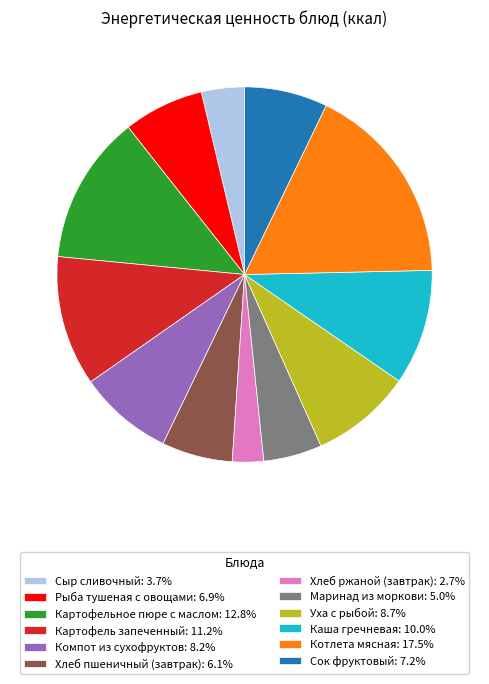

Is the sum of Каша гречневая: 10.0% and Хлеб ржаной (завтрак): 2.7% greater than half?

No